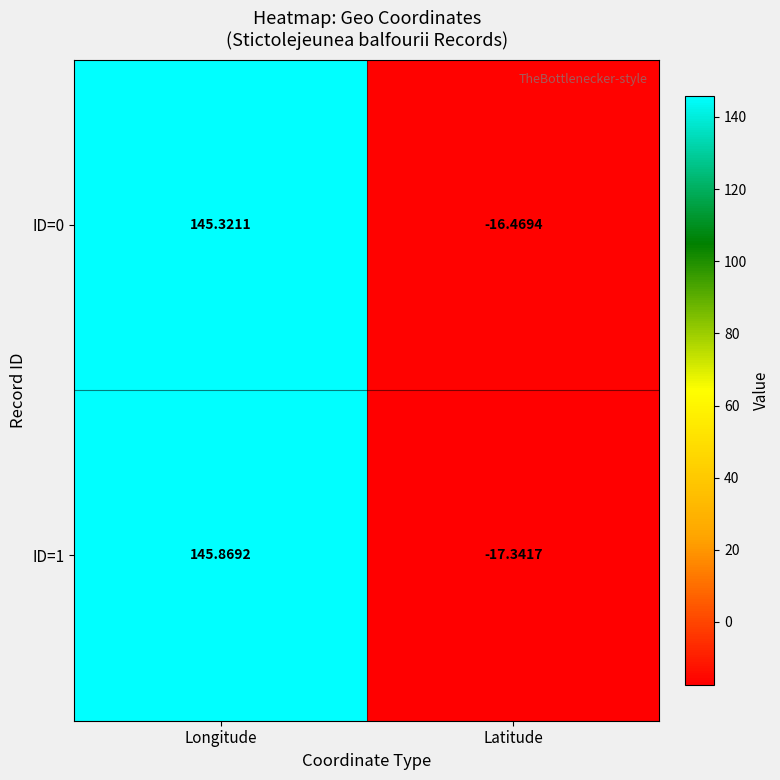

Which series has the largest range (max minus min)?

ID=1